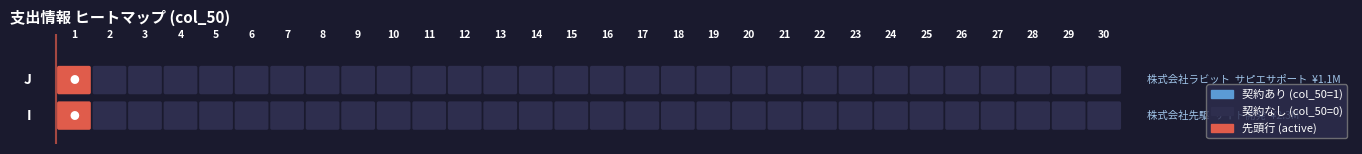

Which label corresponds to the largest value in the chart?

1